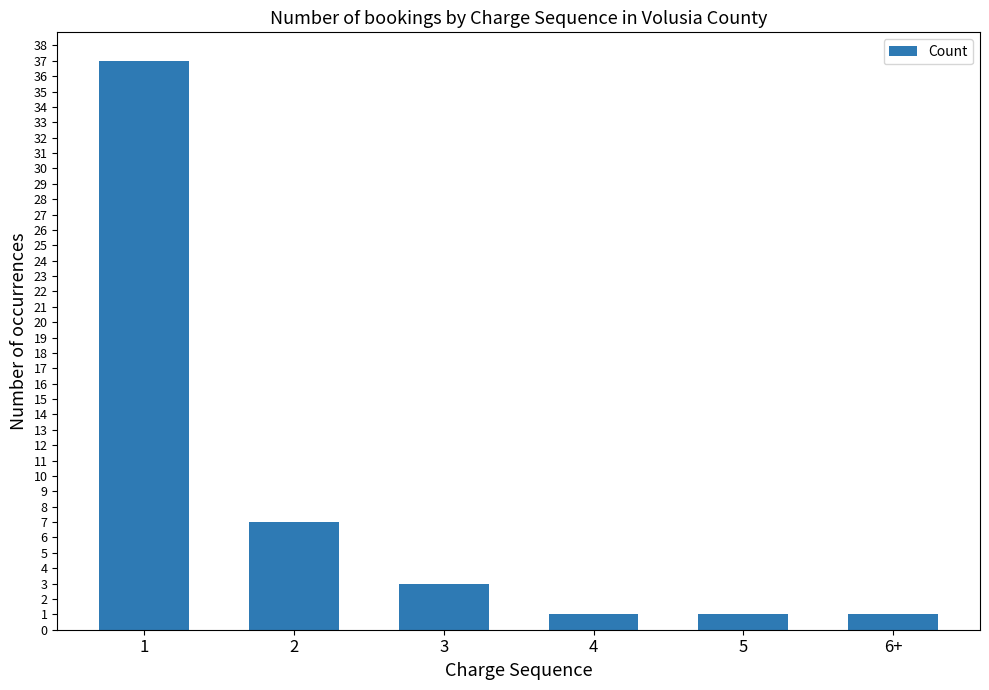

Are the bars grouped side by side (vs. stacked)?

No